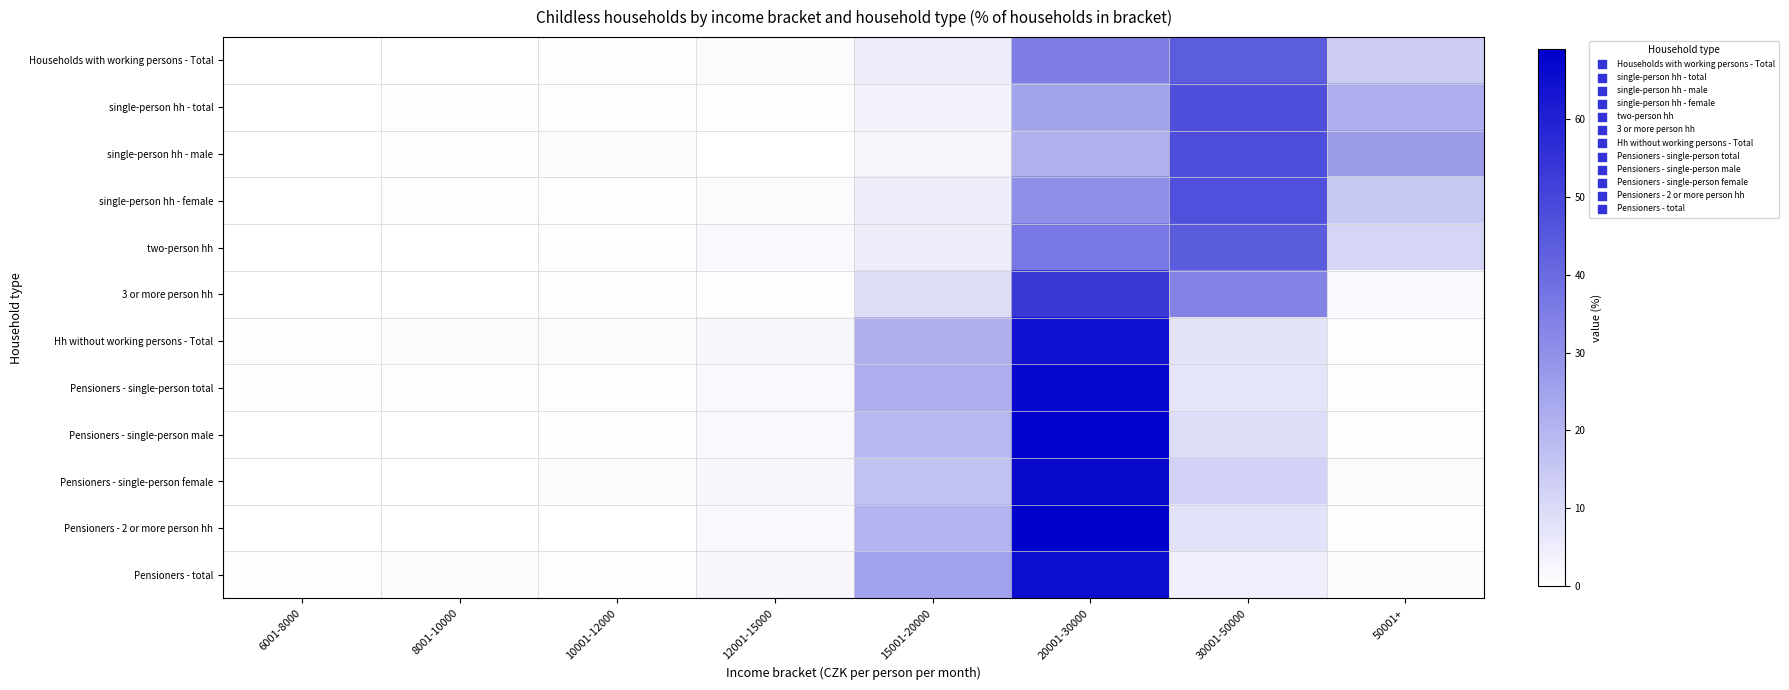

Reading left to right, transcribe all the data shown in this chart.

Households with working persons - Total: 6001-8000=0.1	8001-10000=0.3	10001-12000=0.7	12001-15000=1.2	15001-20000=4.9	20001-30000=34.9	30001-50000=44.0	50001+=13.9
single-person hh - total: 6001-8000=0.2	8001-10000=0.4	10001-12000=0.8	12001-15000=0.5	15001-20000=3.6	20001-30000=24.9	30001-50000=47.6	50001+=22.0
single-person hh - male: 6001-8000=0.1	8001-10000=0.3	10001-12000=1.0	12001-15000=0.1	15001-20000=2.7	20001-30000=21.0	30001-50000=47.8	50001+=26.9
single-person hh - female: 6001-8000=0.3	8001-10000=0.7	10001-12000=0.4	12001-15000=1.1	15001-20000=4.8	20001-30000=30.3	30001-50000=47.3	50001+=15.1
two-person hh: 6001-8000=0.0	8001-10000=0.2	10001-12000=0.6	12001-15000=1.9	15001-20000=4.7	20001-30000=36.6	30001-50000=44.4	50001+=11.6
3 or more person hh: 6001-8000=0.0	8001-10000=0.0	10001-12000=0.8	12001-15000=0.5	15001-20000=9.4	20001-30000=53.8	30001-50000=33.5	50001+=2.1
Hh without working persons - Total: 6001-8000=0.8	8001-10000=1.1	10001-12000=1.2	12001-15000=2.6	15001-20000=21.3	20001-30000=64.3	30001-50000=7.4	50001+=0.7
Pensioners - single-person total: 6001-8000=0.4	8001-10000=0.4	10001-12000=0.4	12001-15000=2.1	15001-20000=21.6	20001-30000=67.0	30001-50000=7.2	50001+=0.8
Pensioners - single-person male: 6001-8000=0.2	8001-10000=0.1	10001-12000=0.3	12001-15000=2.0	15001-20000=19.3	20001-30000=68.3	30001-50000=9.1	50001+=0.7
Pensioners - single-person female: 6001-8000=0.0	8001-10000=0.1	10001-12000=0.9	12001-15000=2.4	15001-20000=16.8	20001-30000=66.3	30001-50000=12.3	50001+=1.3
Pensioners - 2 or more person hh: 6001-8000=0.3	8001-10000=0.1	10001-12000=0.2	12001-15000=1.9	15001-20000=20.2	20001-30000=69.0	30001-50000=7.9	50001+=0.5
Pensioners - total: 6001-8000=0.7	8001-10000=0.9	10001-12000=0.5	12001-15000=2.3	15001-20000=25.2	20001-30000=65.0	30001-50000=4.2	50001+=0.9